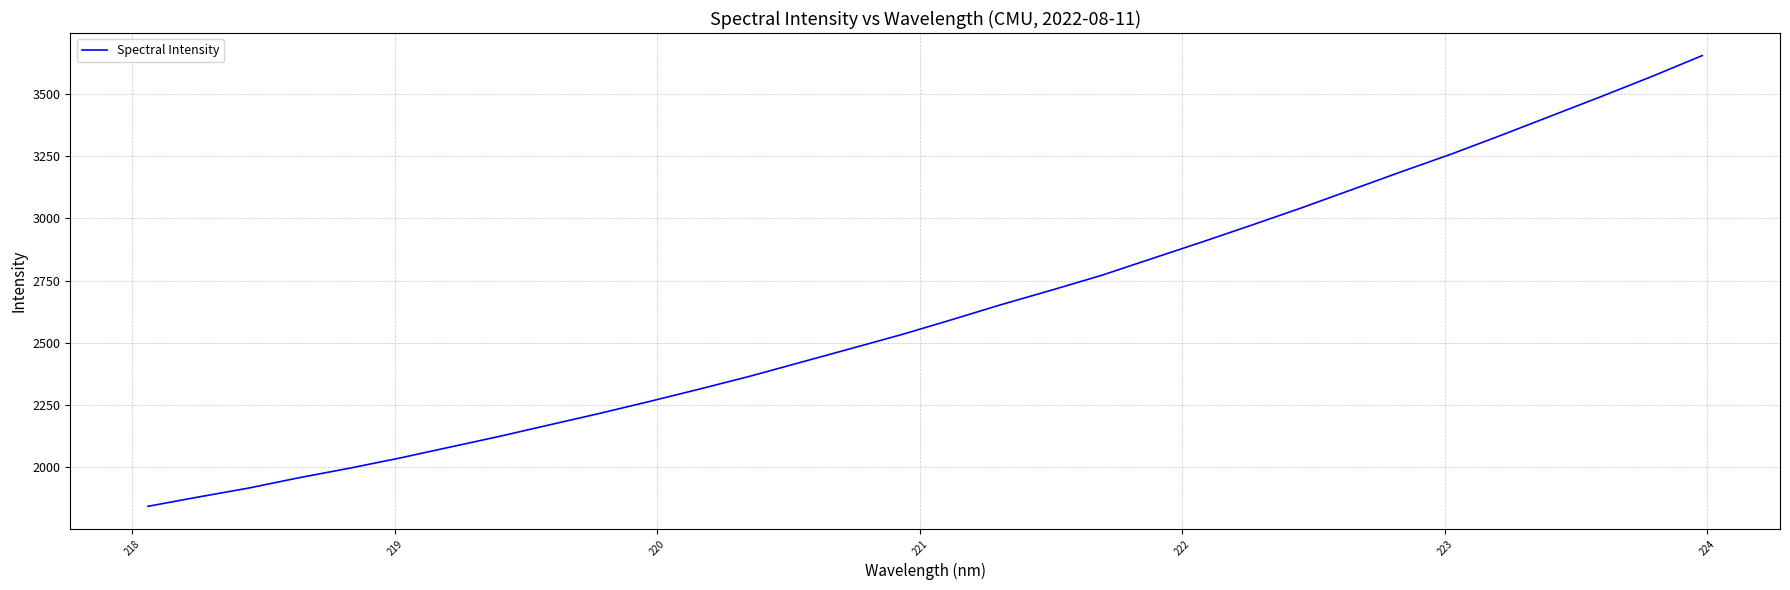

What is the maximum value shown in the chart?

3654.1